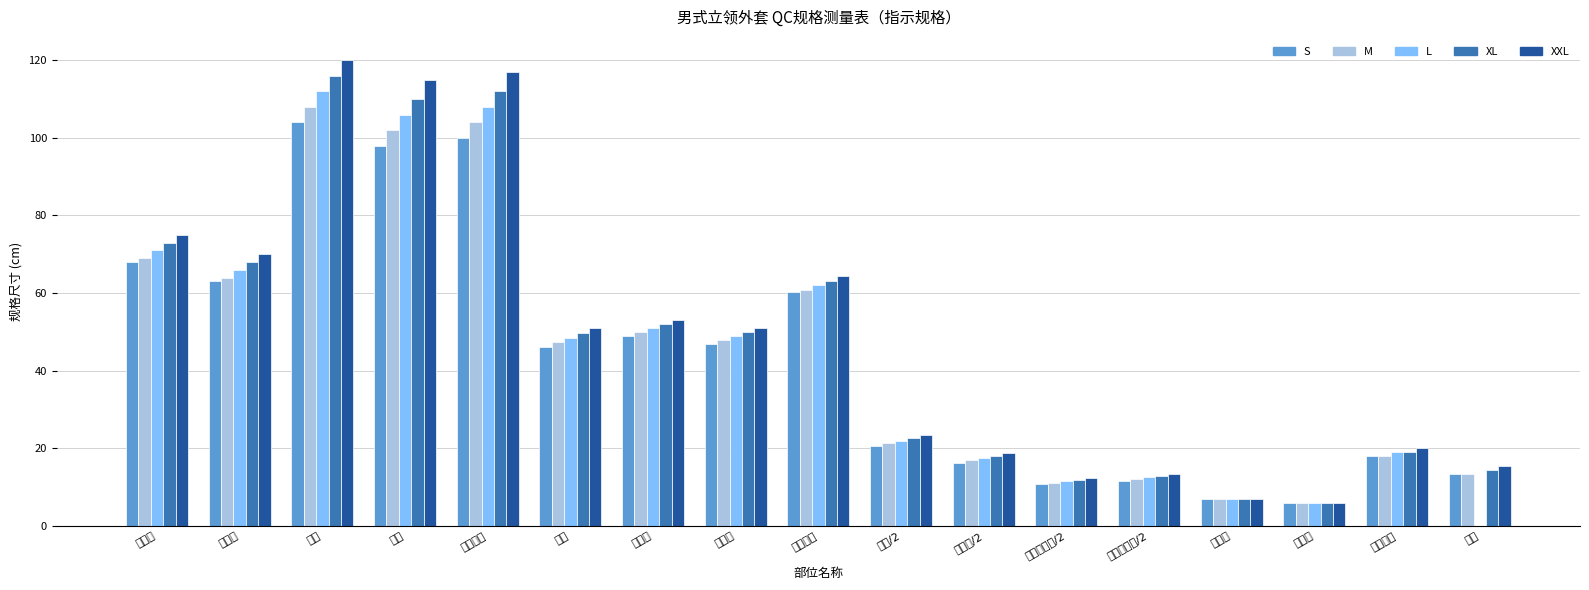

What is the difference between the maximum and second lowest values in the M series?

101.0